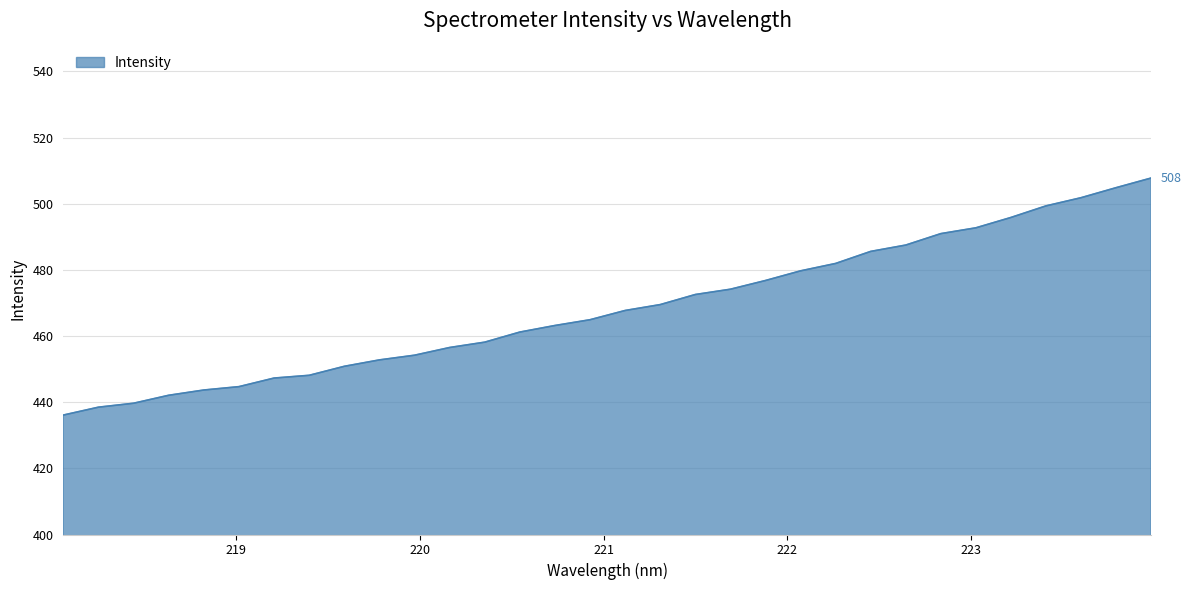

What is the difference between the maximum and minimum values?

71.7